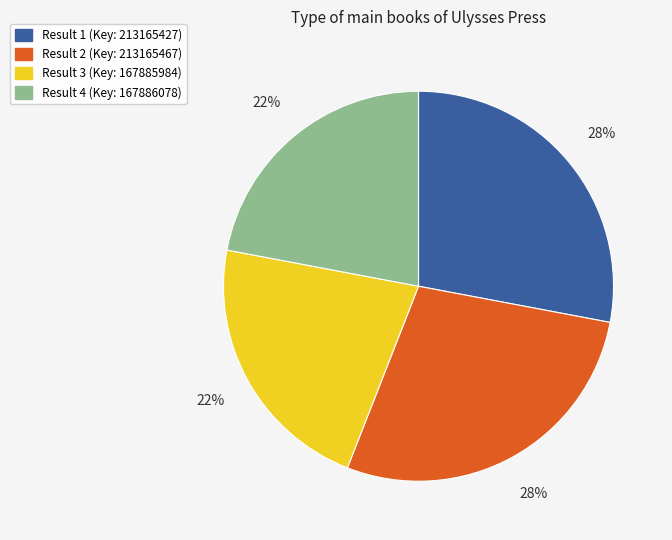

How many segments does this pie chart have?

4